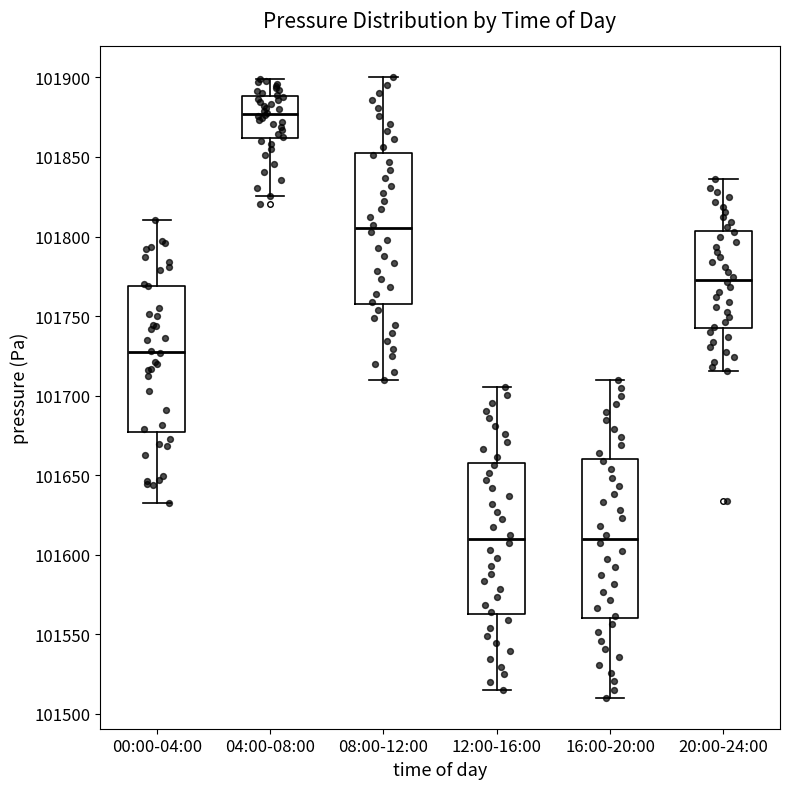

Reading left to right, read every box against the y-axis: the position of its median line, the range the box covers, and the ends of its whiskers. The values are not printed on the chart, so give them approximately, as read against the axis.

00:00-04:00: median 101730, box 101675 to 101770, whiskers 101635 to 101810
04:00-08:00: median 101875, box 101860 to 101890, whiskers 101825 to 101900
08:00-12:00: median 101805, box 101760 to 101855, whiskers 101710 to 101900
12:00-16:00: median 101610, box 101565 to 101660, whiskers 101515 to 101705
16:00-20:00: median 101610, box 101560 to 101660, whiskers 101510 to 101710
20:00-24:00: median 101775, box 101745 to 101805, whiskers 101715 to 101835